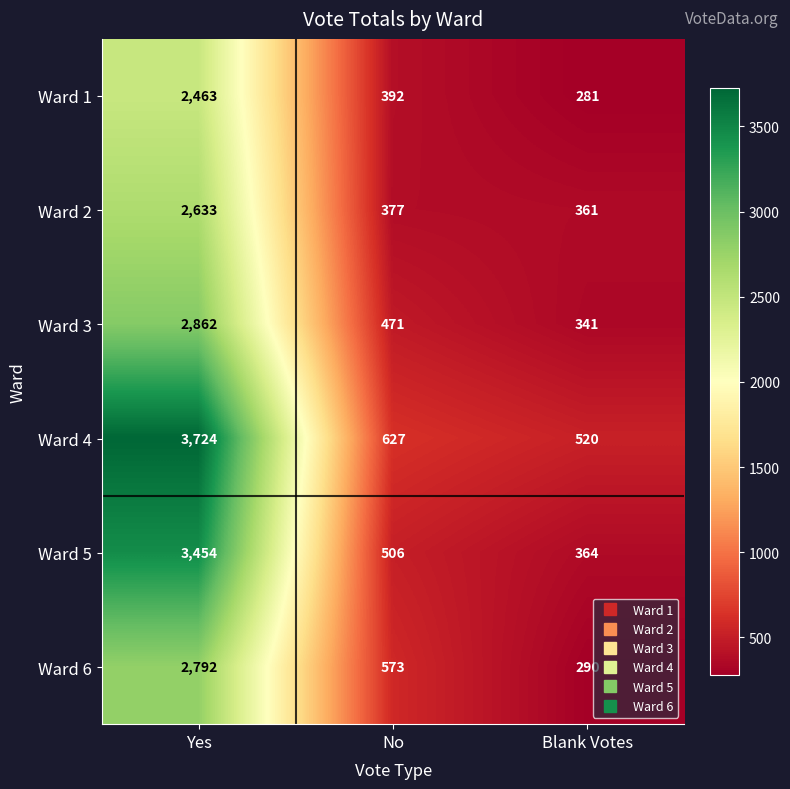

What value does the Ward 1 series have at No?

392